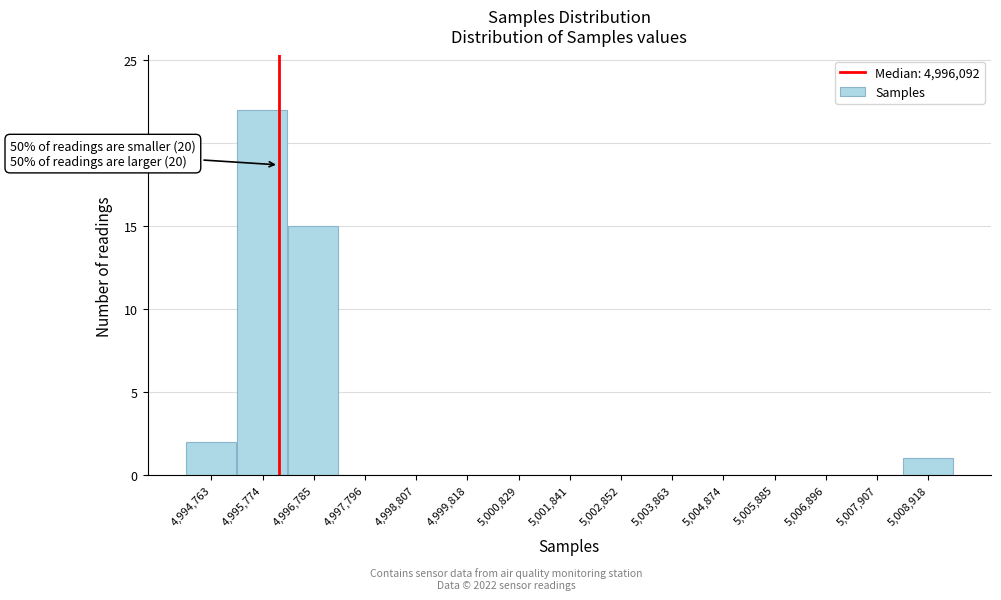

Over which range of the x-axis is the bar tallest?

4995200 to 4996200